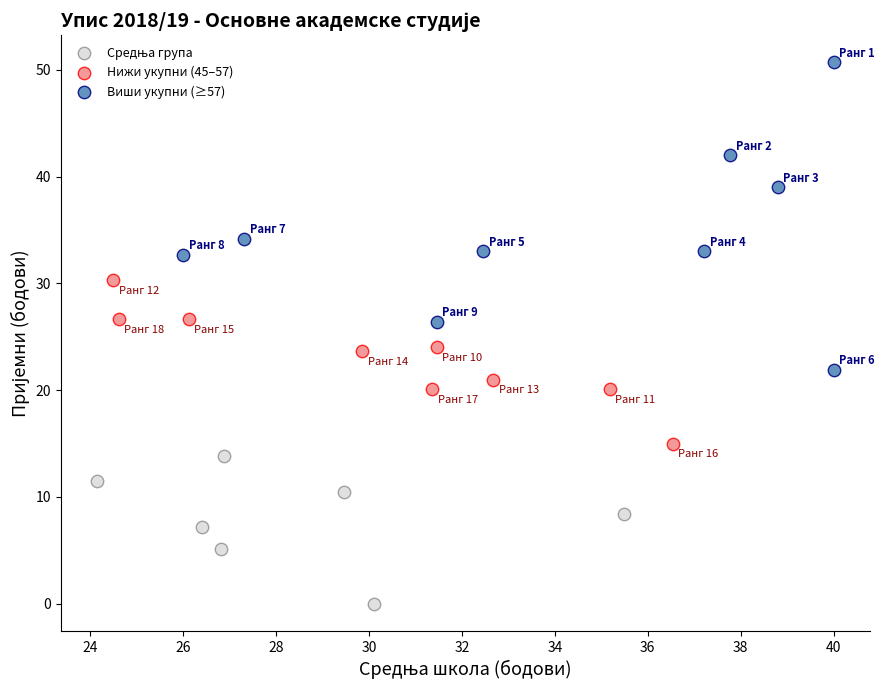

Which series reaches the maximum Y coordinate?

Виши укупни (≥57)